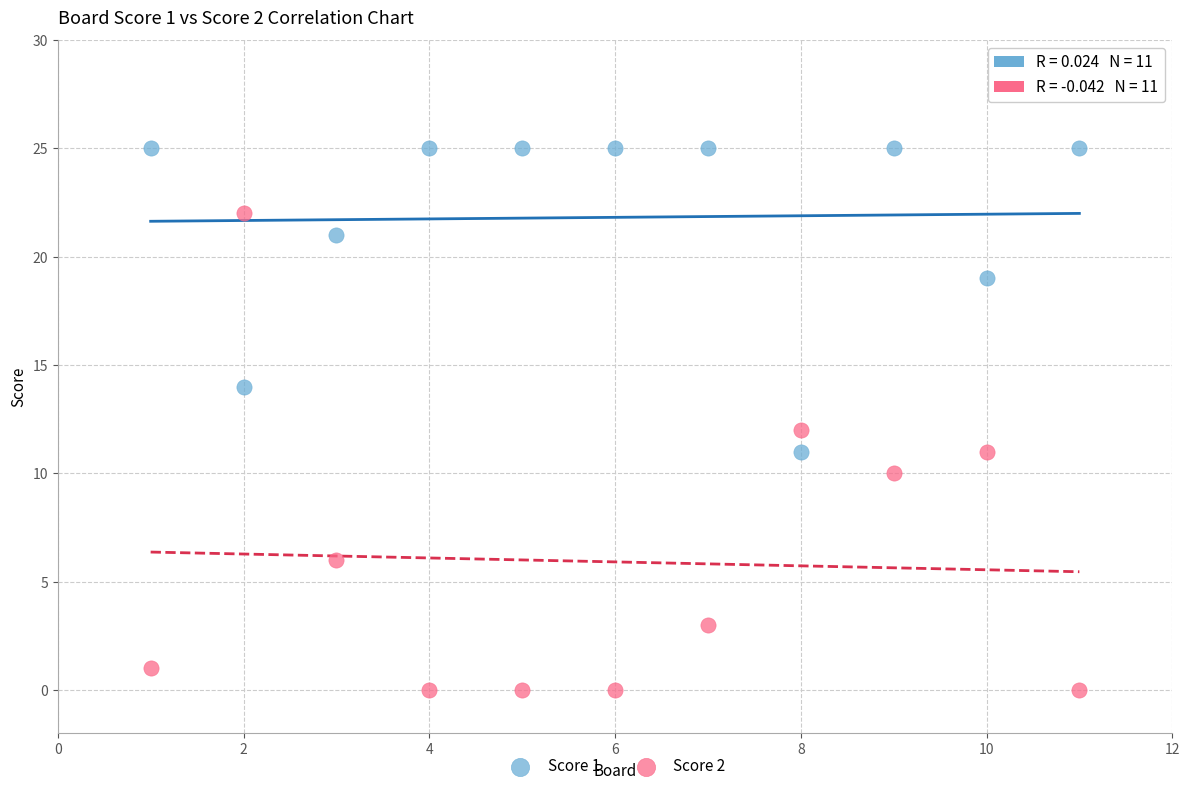

Which series reaches the maximum Y coordinate?

Score 1